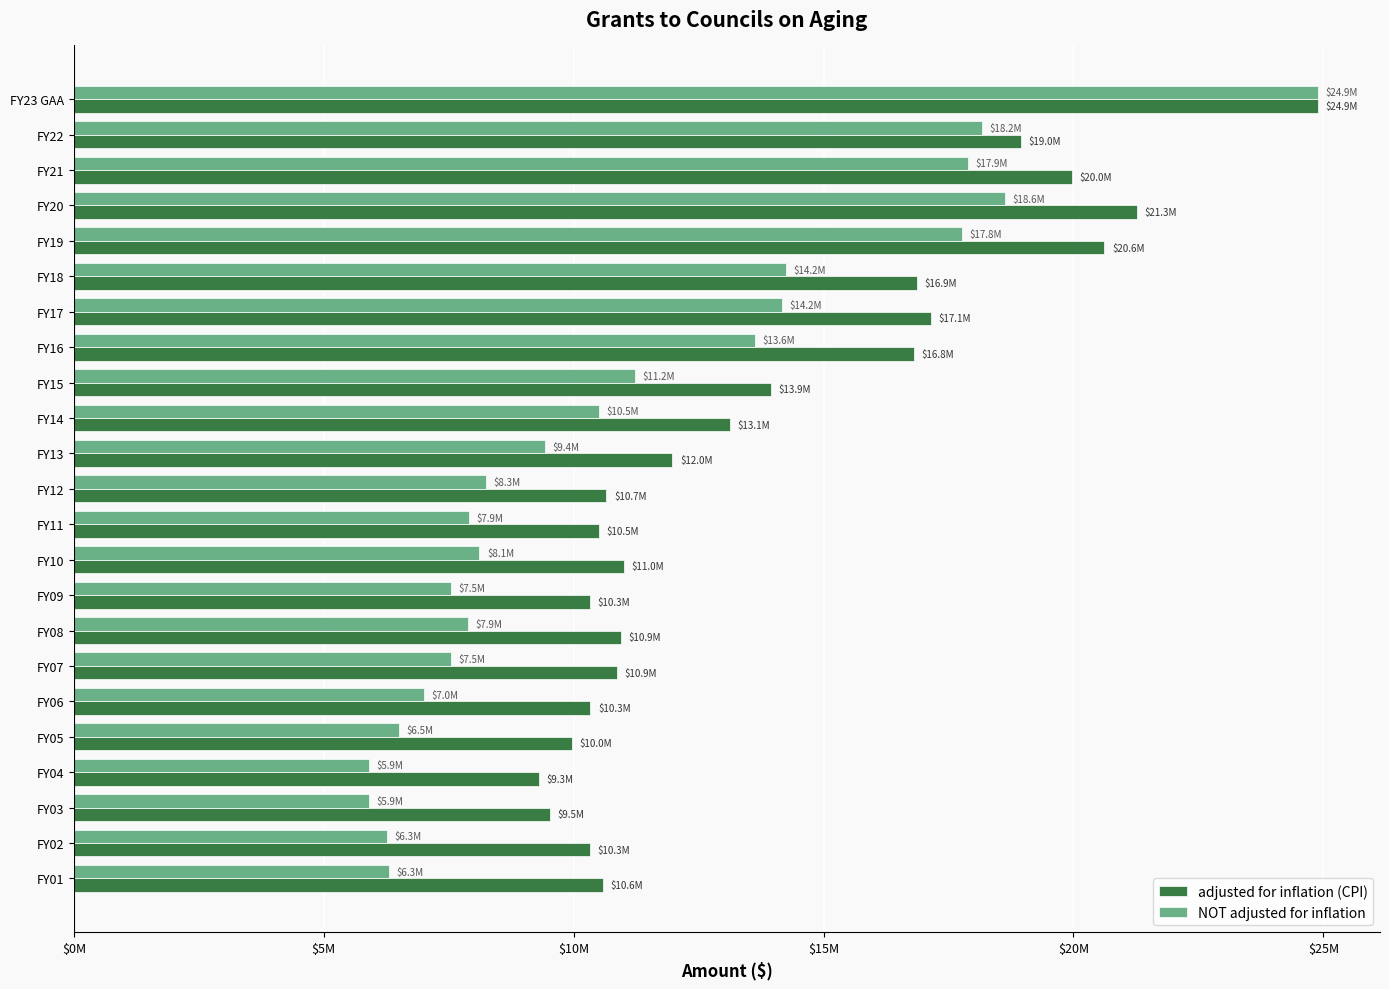

What is the maximum value for adjusted for inflation (CPI)?

24888519